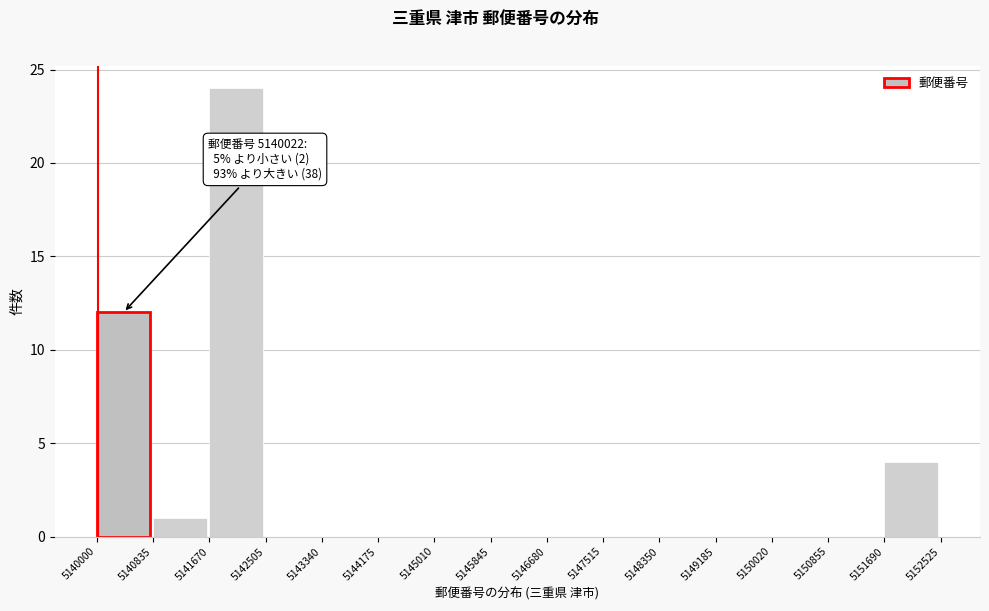

Which range on the x-axis has the tallest bar?

5141670 to 5142505